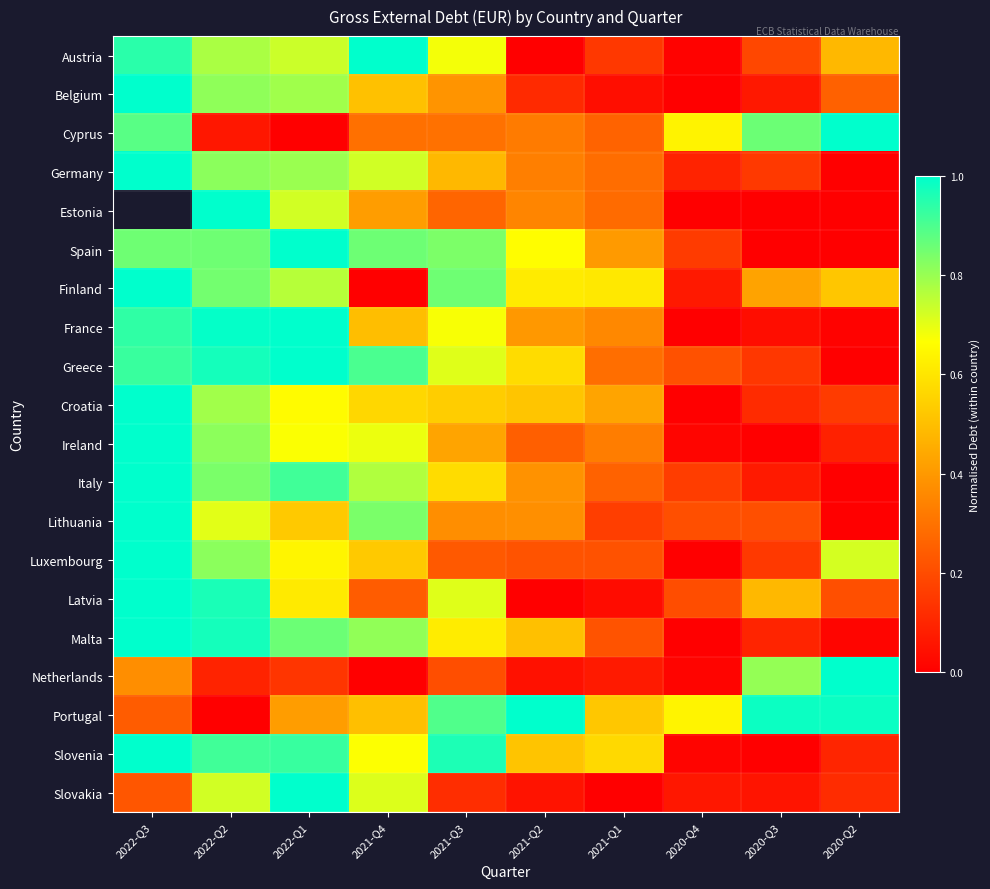

Is the value of Finland at 2022-Q3 greater than the value of Luxembourg at 2020-Q3?

Yes